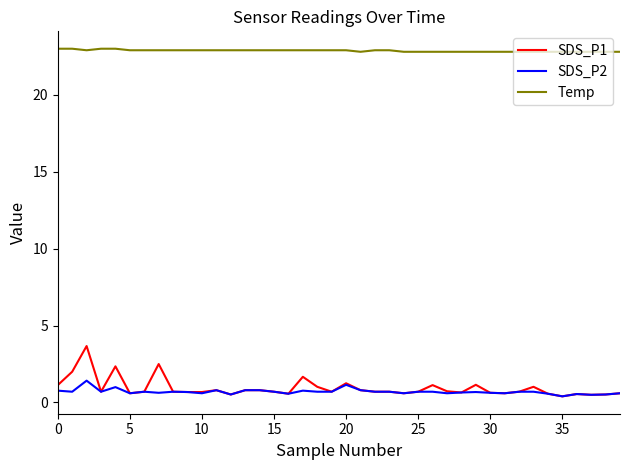

True or false: Temp and SDS_P2 intersect in this chart.

False